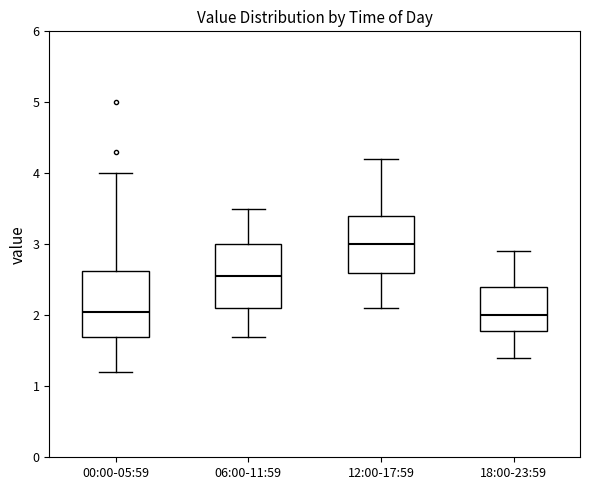

Which box has the highest median line?

12:00-17:59